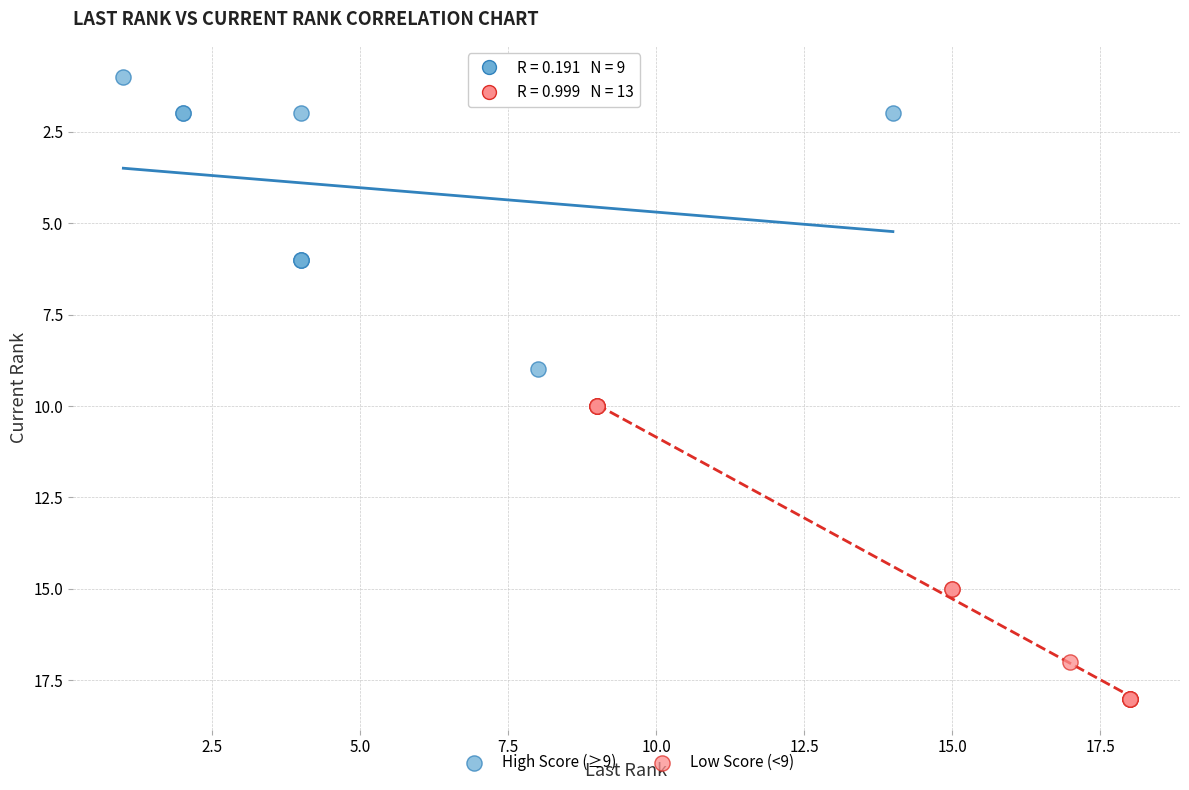

Which series reaches the maximum Y coordinate?

Low Score (<9)